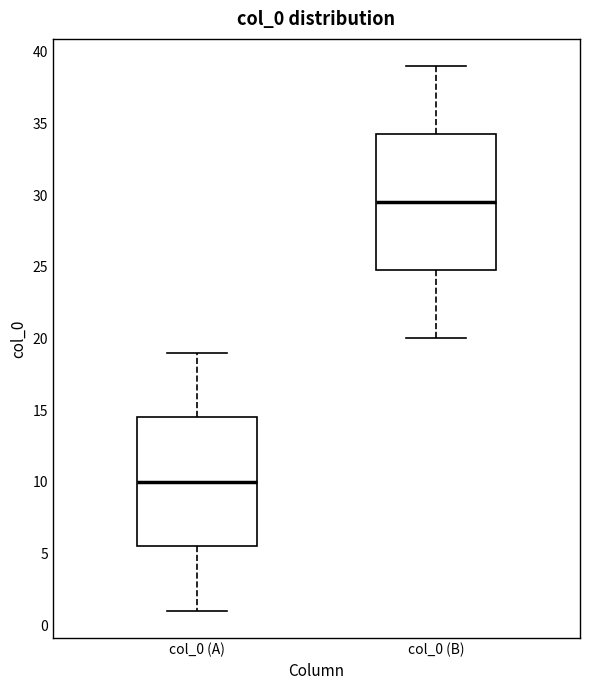

Comparing the boxes themselves (not the whiskers), which one is the tallest?

col_0 (B)